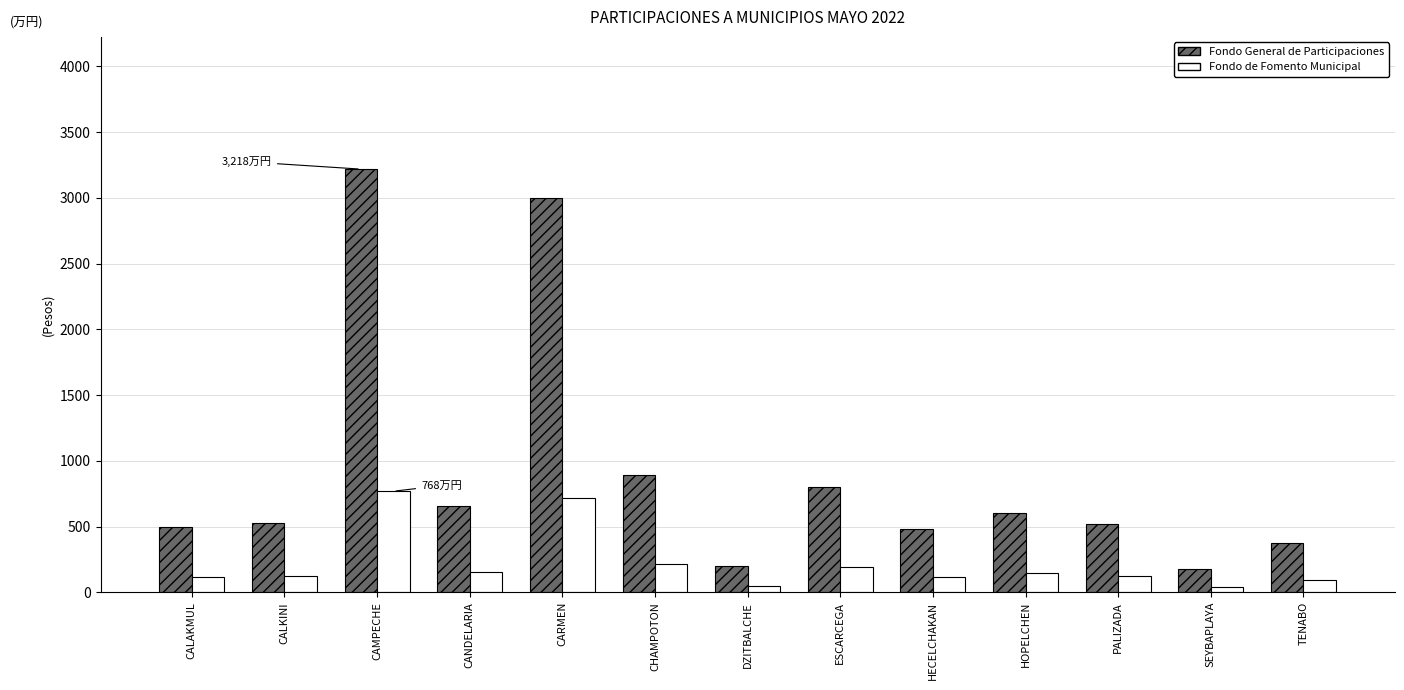

What is the minimum value for Fondo General de Participaciones?

174.7